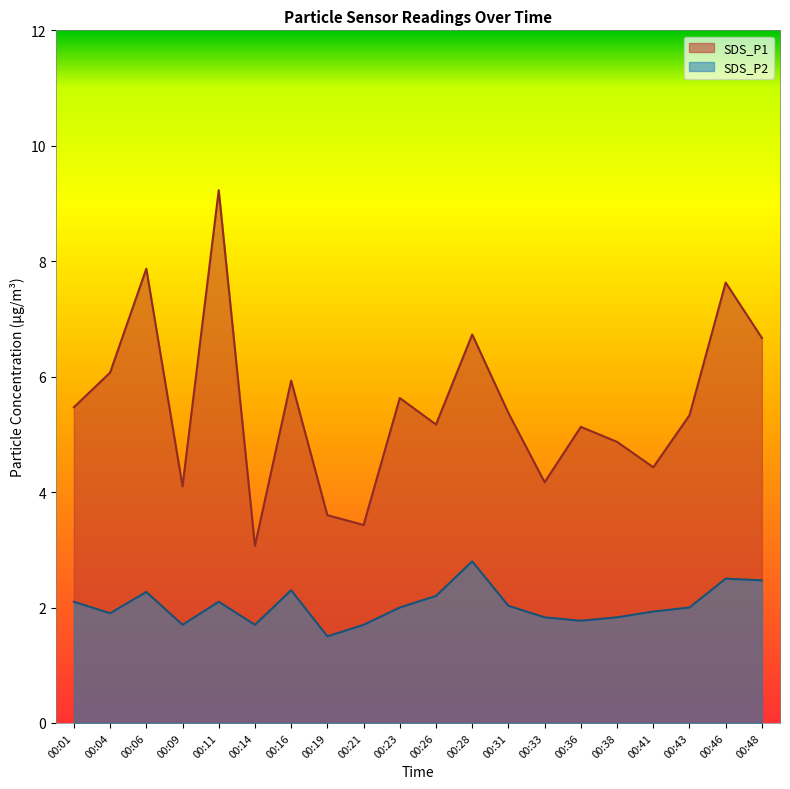

Does the chart have visible grid lines?

No